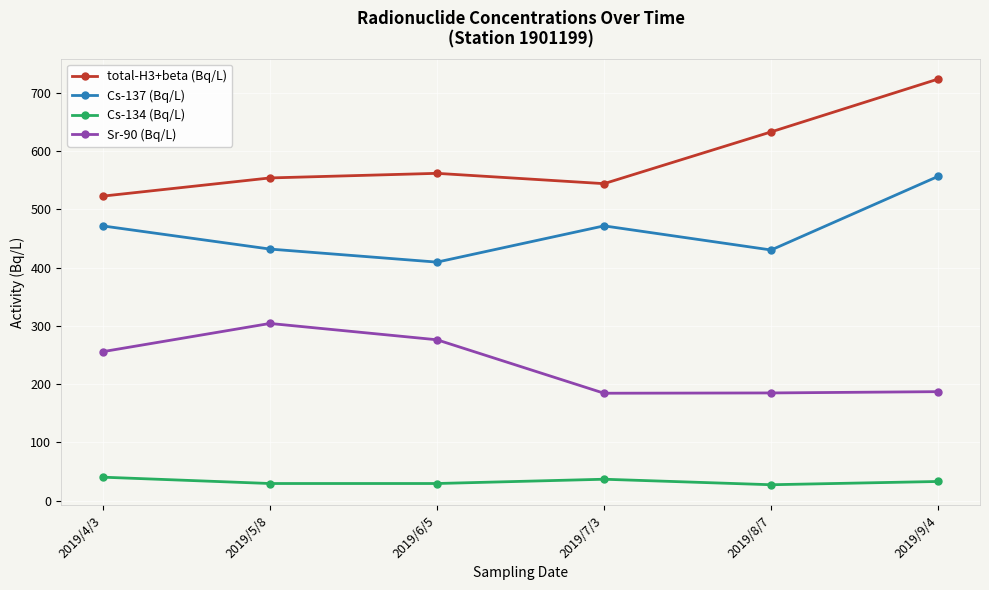

Does the chart display data point markers on the line(s)?

Yes